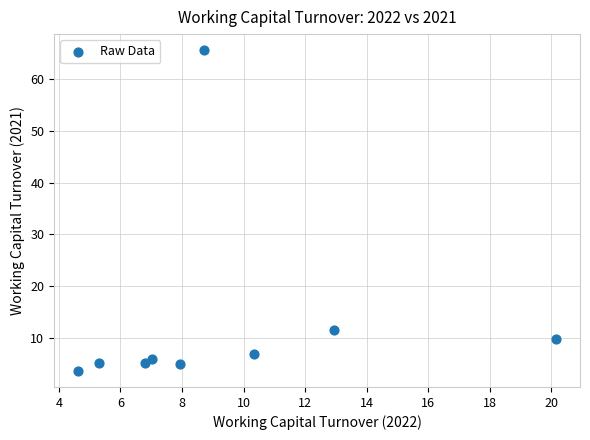

What is the average Y value?

13.1